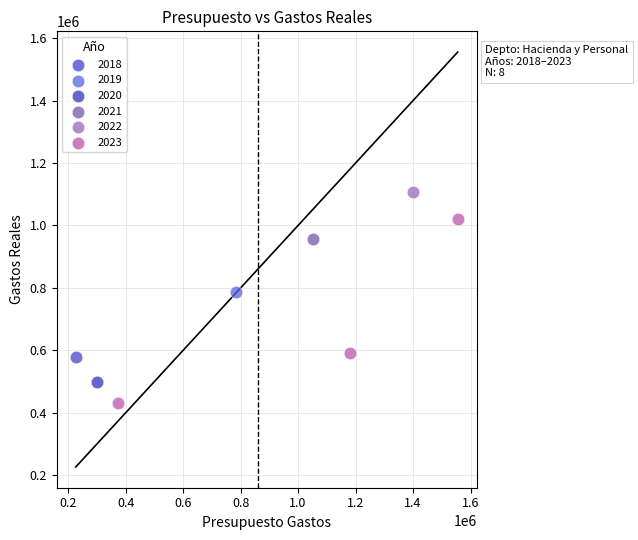

Which series contains the lowest Y value?

2023